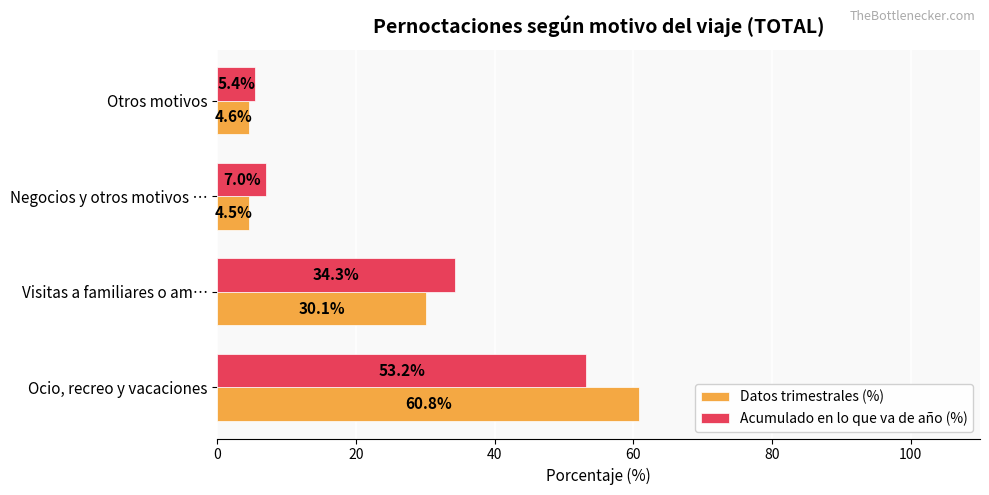

True or false: Datos trimestrales (%) has a value of 60.8 at Ocio, recreo y vacaciones.

True